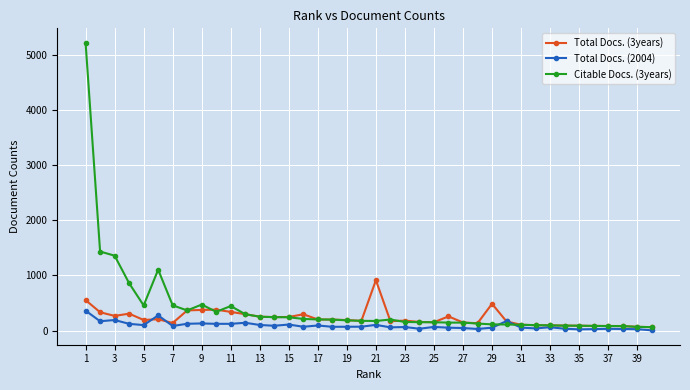

What are all the series names shown in the legend?

Total Docs. (3years), Total Docs. (2004), Citable Docs. (3years)